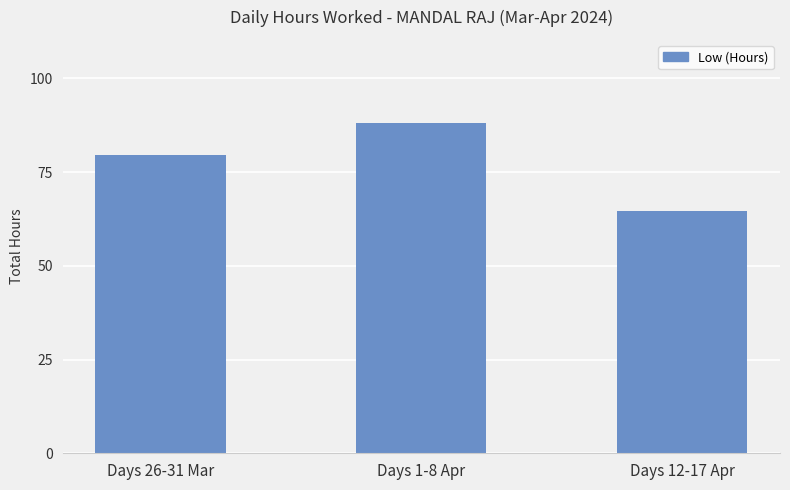

True or false: the data shows 51.4 at Days 26-31 Mar.

False